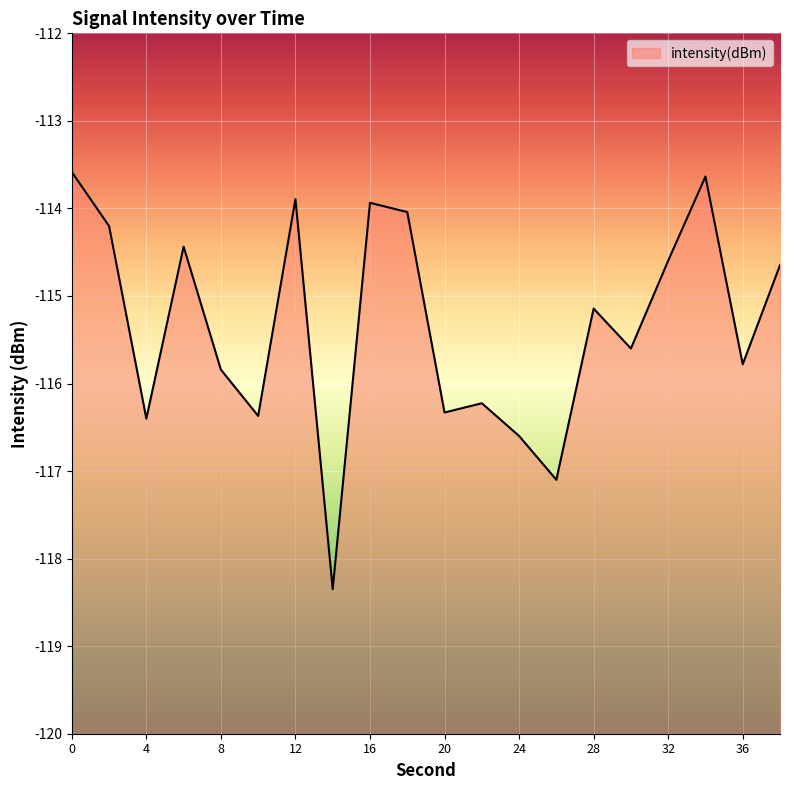

How many data points does each series have?

20